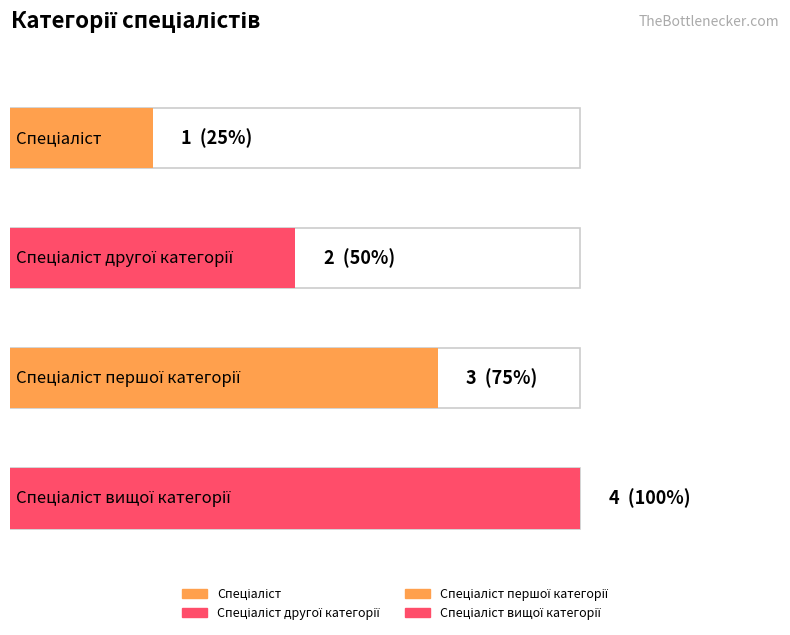

What is the approximate value at Спеціаліст вищої категорії?

4